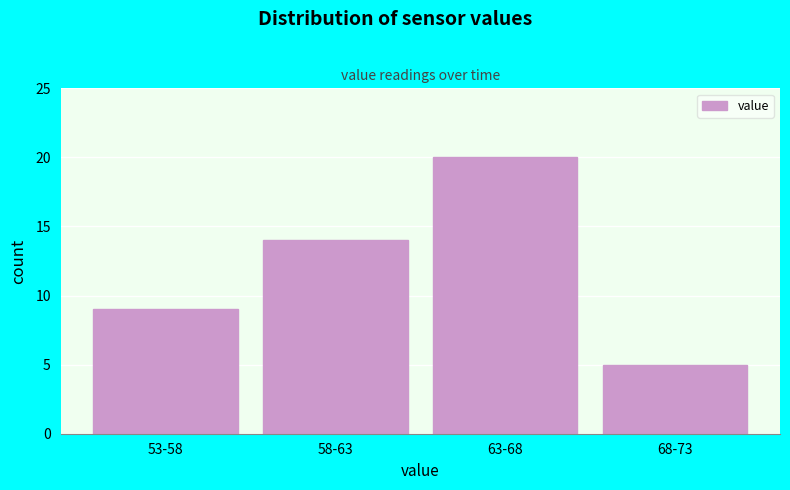

Reading left to right, list all the values displayed in this chart.

53-58=9	58-63=14	63-68=20	68-73=5